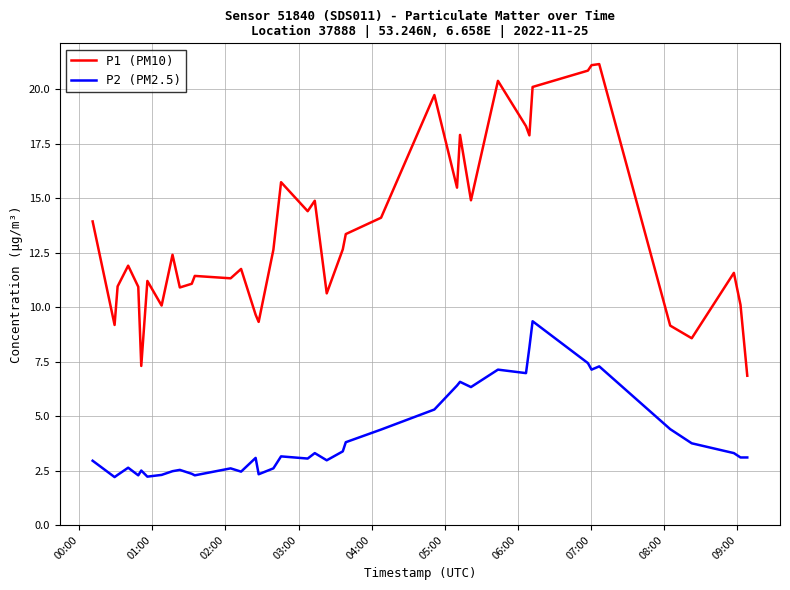

Rank the series by their maximum value, from lowest to highest.

P2 (PM2.5), P1 (PM10)